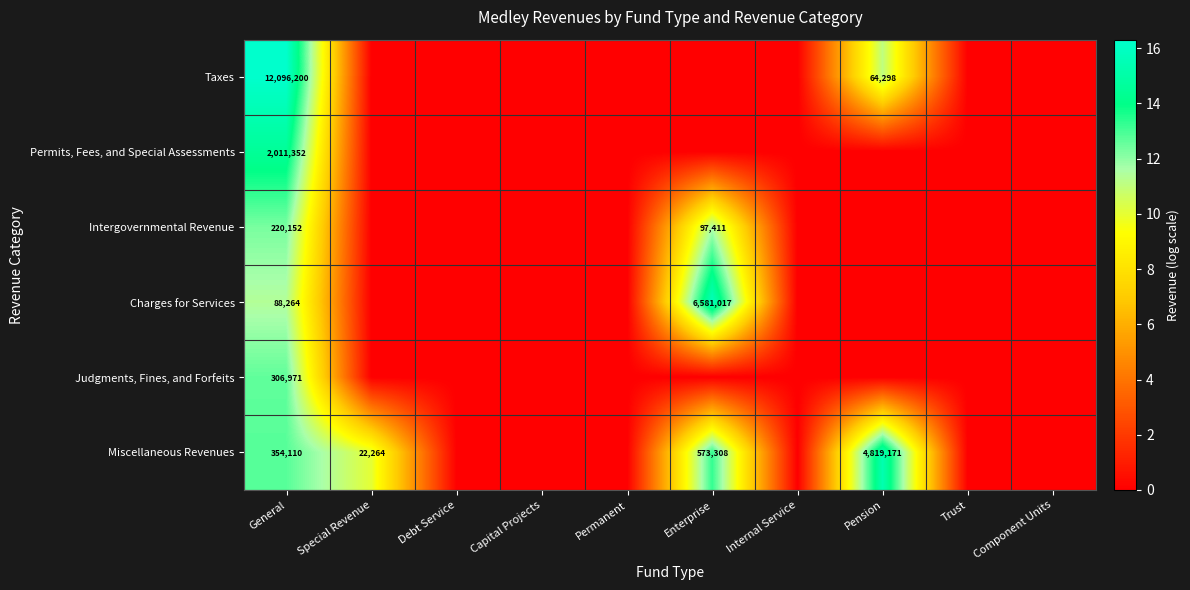

What is the total value across all series at General?

15077049